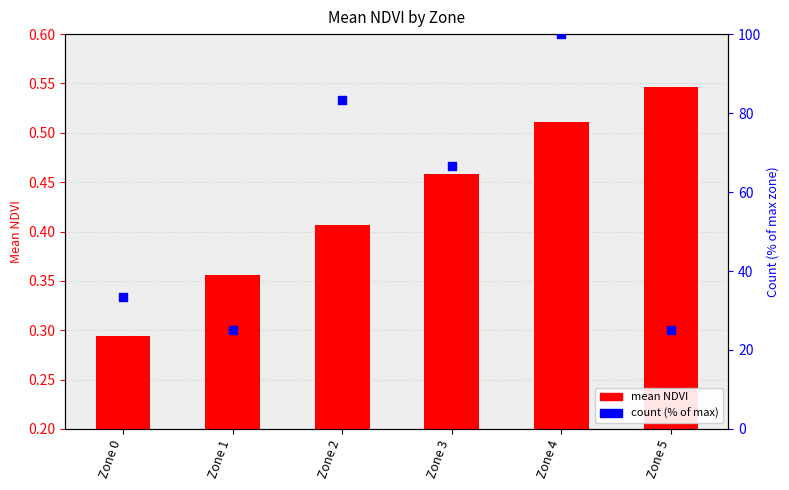

Is the value of mean NDVI at Zone 3 greater than the value of count (% of max) at Zone 2?

No